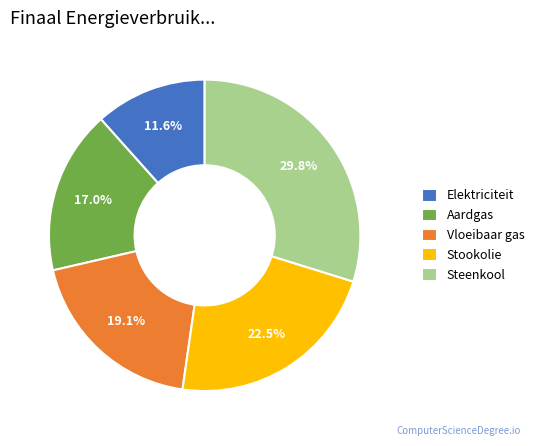

Rank the categories by value from lowest to highest.

Elektriciteit, Aardgas, Vloeibaar gas, Stookolie, Steenkool